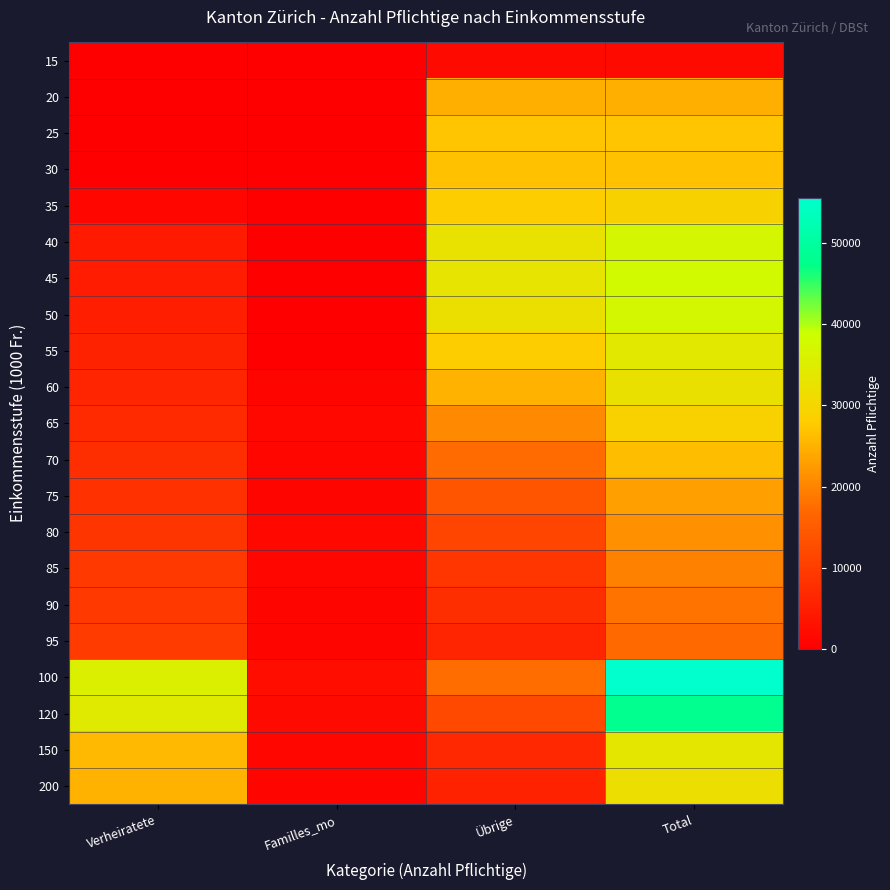

Which series changed the most between Verheiratete and Familles_mo?

100